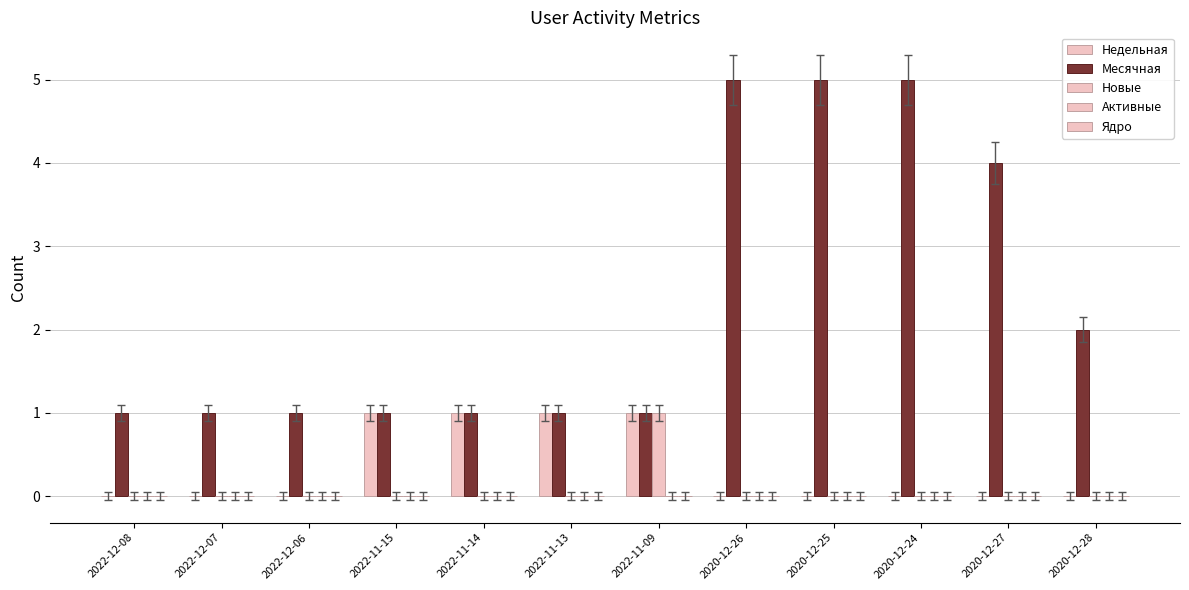

What is the label of the 8th bar from the right?

2022-11-14